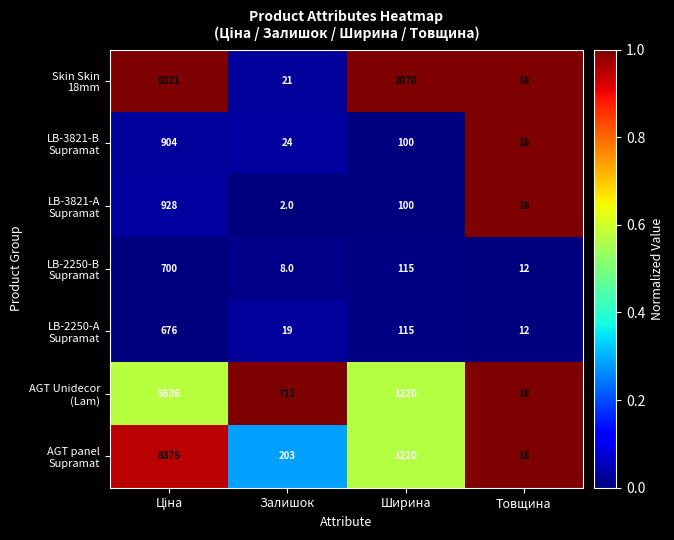

What is the greatest value displayed?

9321